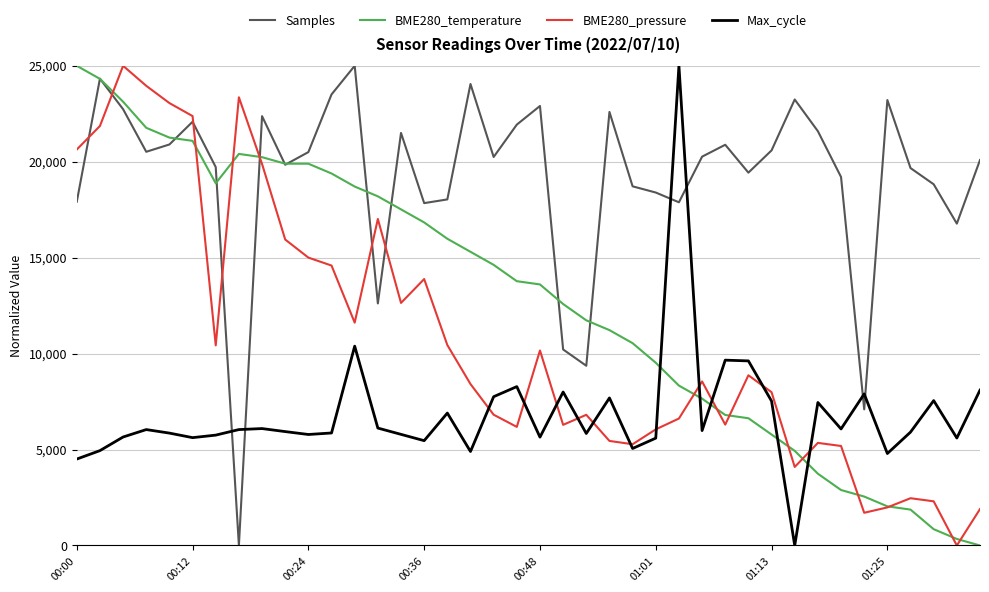

Which series has the largest total across all categories?

Samples